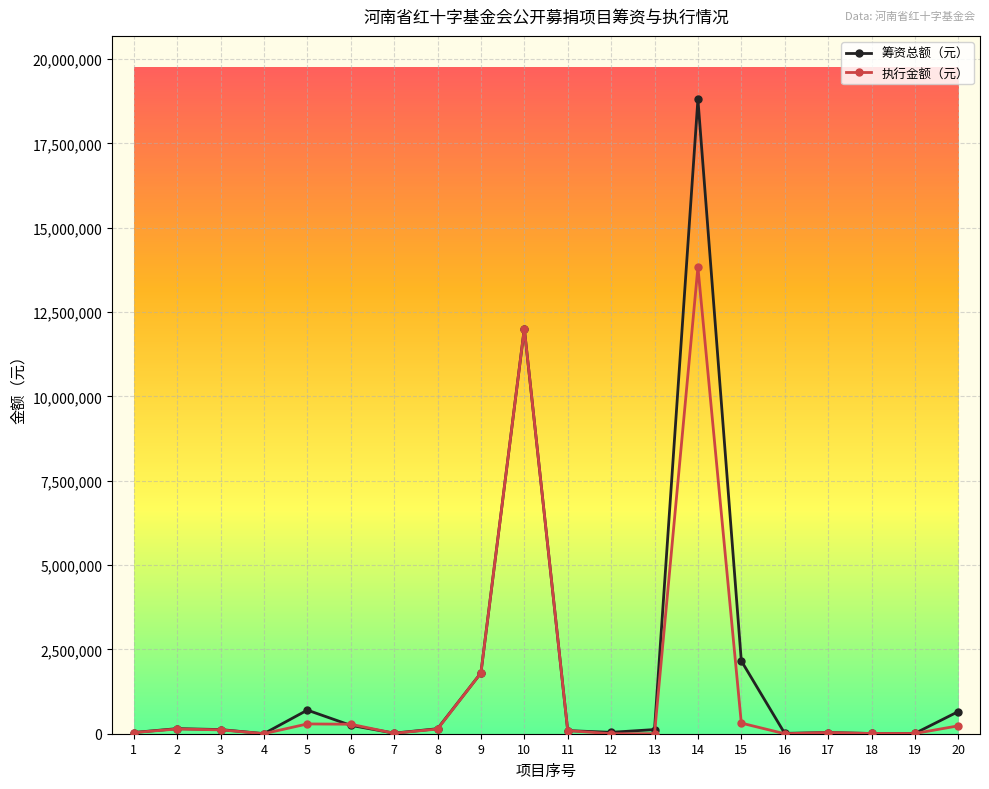

At which label does 筹资总额（元） first exceed 123326?

2